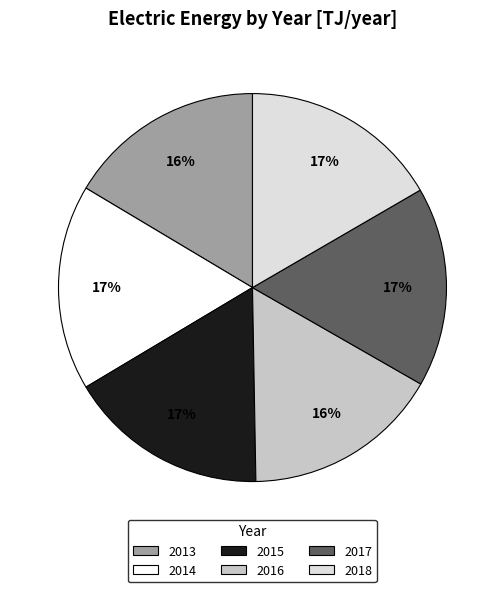

Combined, do 2013 and 2018 account for over 50%?

No